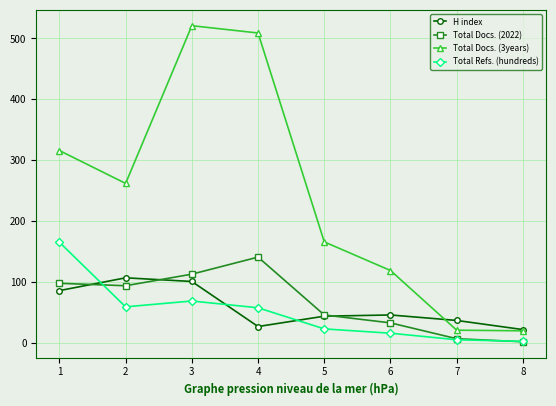

Which series changed the most between 3 and 6?

Total Docs. (3years)